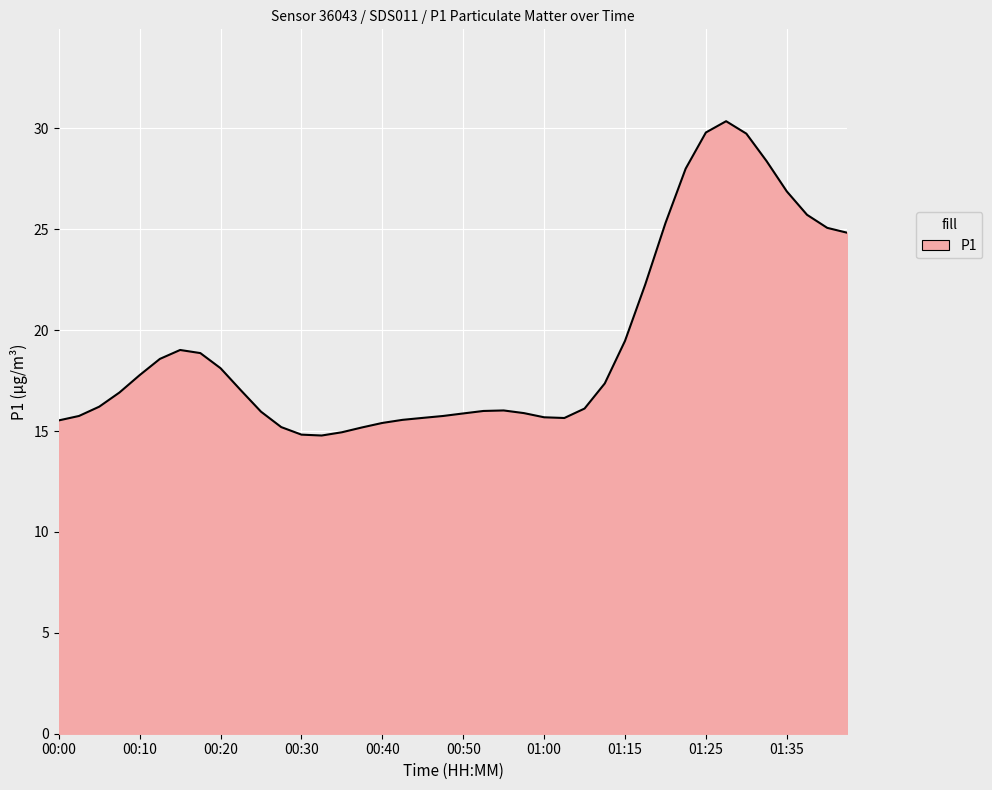

What is the difference between the maximum and minimum values?

15.6